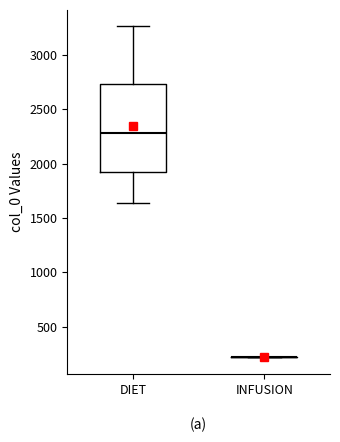

Reading left to right, read every box against the y-axis: the position of its median line, the range the box covers, and the ends of its whiskers. The values are not printed on the chart, so give them approximately, as read against the axis.

DIET: median 2300, box 1900 to 2750, whiskers 1650 to 3250
INFUSION: box collapsed to a line at 200, whiskers 200 to 200